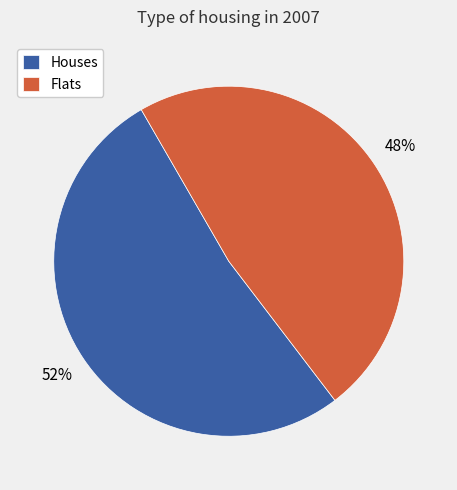

To the nearest percent, what is the difference between the largest and smallest slice percentages?

4%